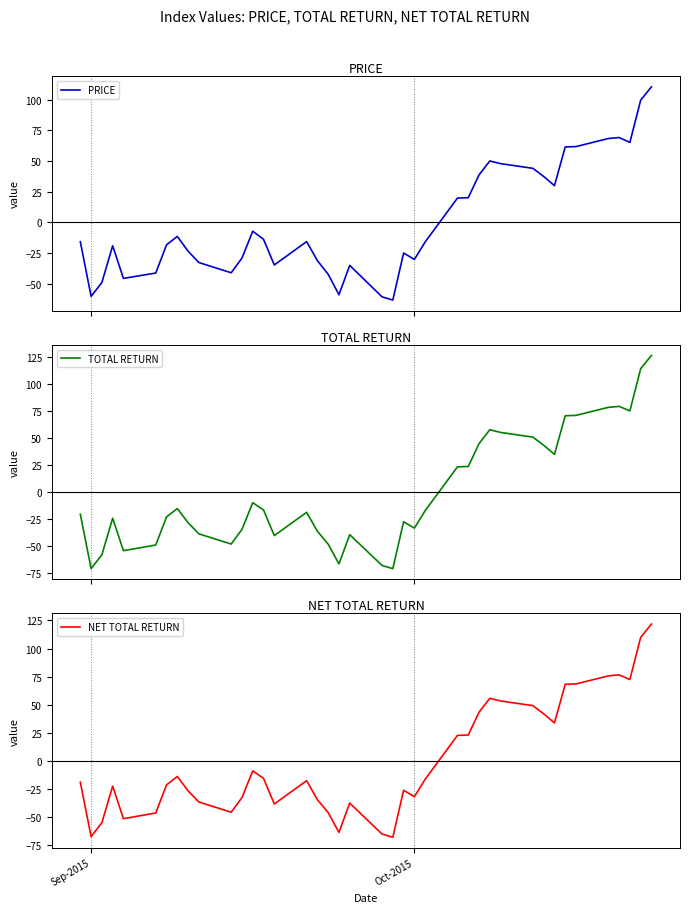

How many data points in TOTAL RETURN are above -18?

19